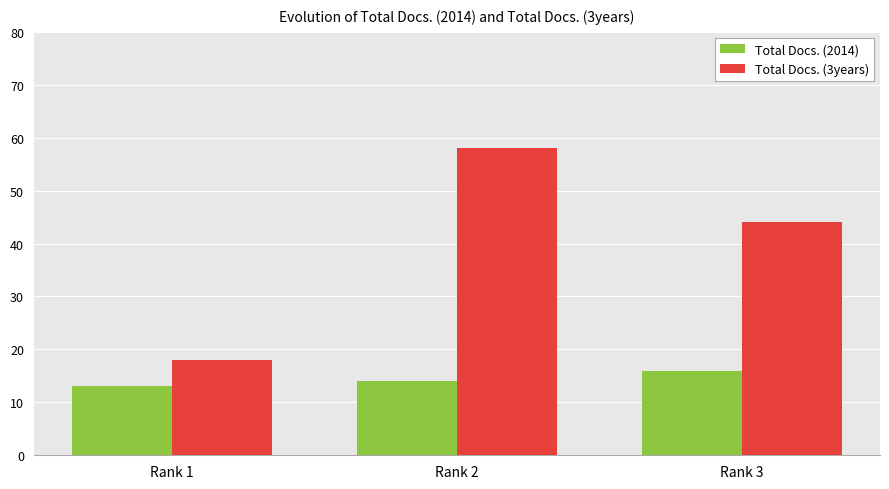

Reading left to right, transcribe all the data shown in this chart.

Total Docs. (2014): 13	14	16
Total Docs. (3years): 18	58	44